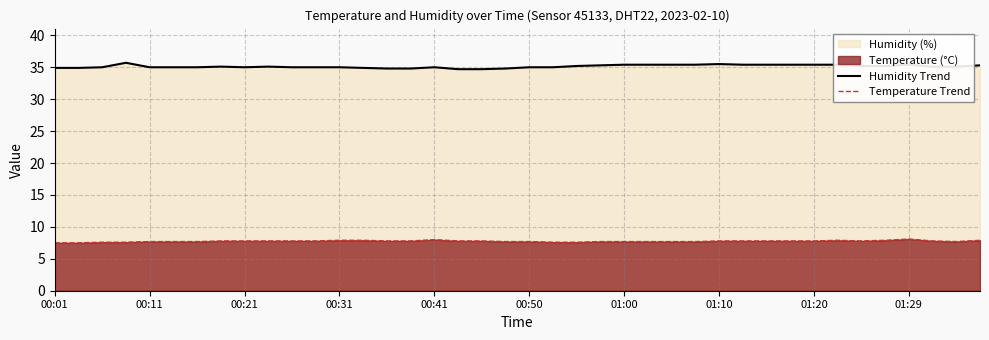

True or false: Temperature Trend has a value of 7.8 at 31.

True